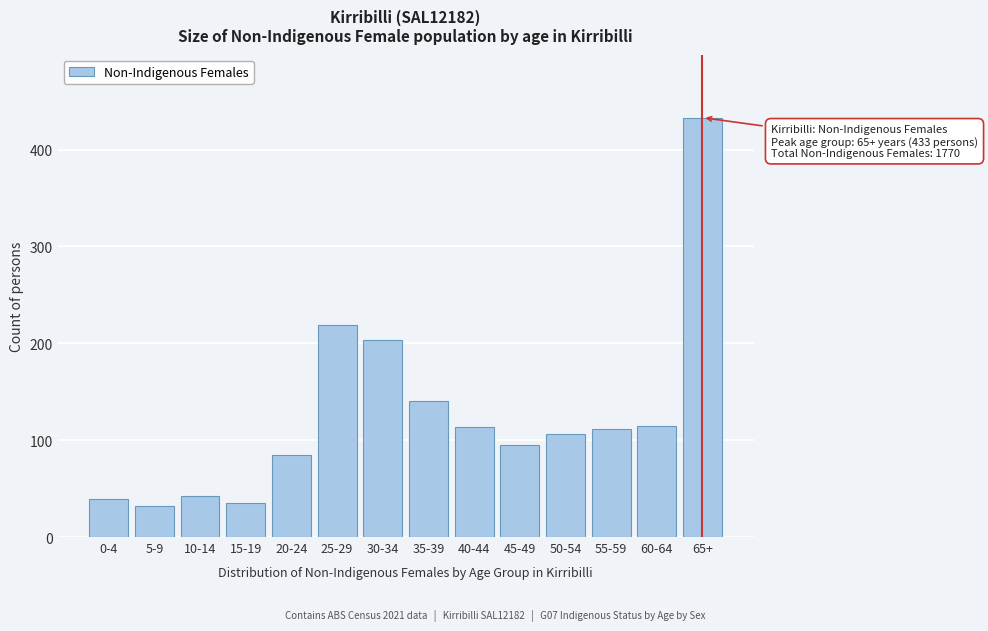

At which category does the chart reach its peak across all series?

65+